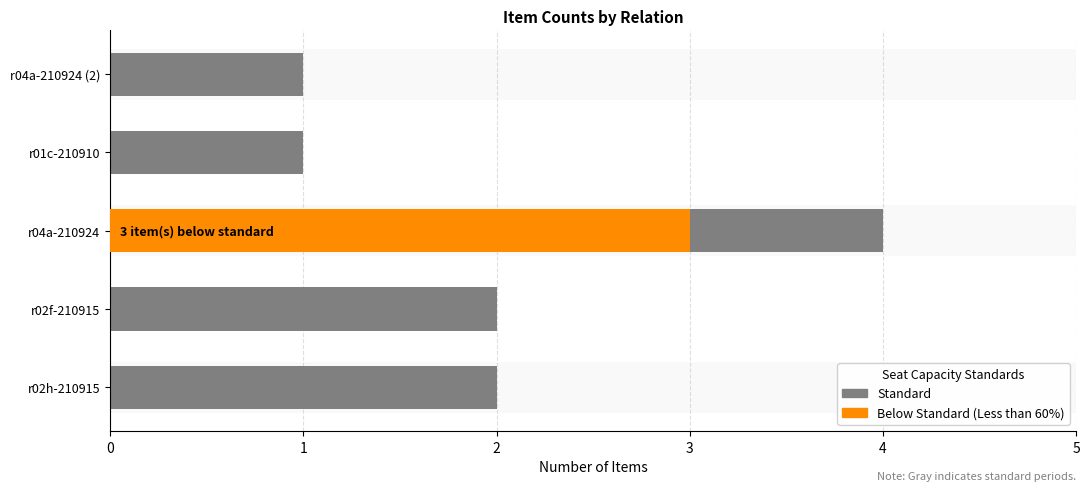

List the series in order of their overall mean, lowest first.

Below Standard (Less than 60%), Standard